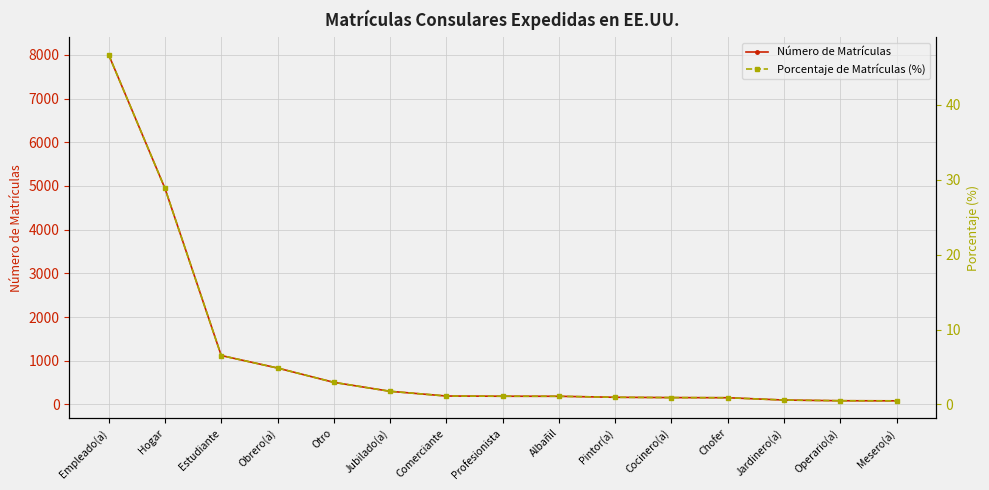

True or false: Porcentaje de Matrículas (%) and Número de Matrículas intersect in this chart.

False